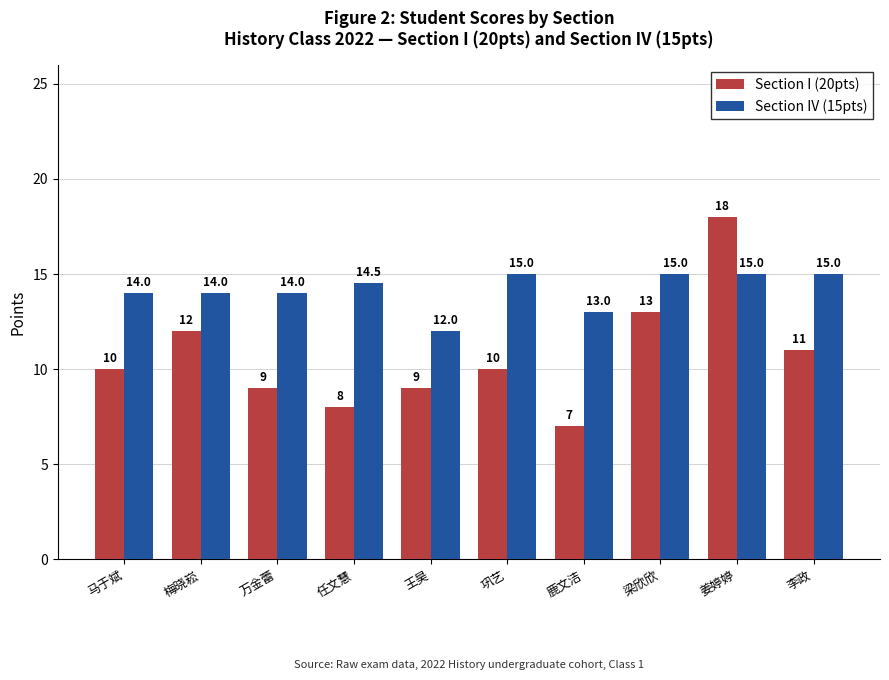

Which series changed the most between 马于斌 and 万金蕾?

Section I (20pts)